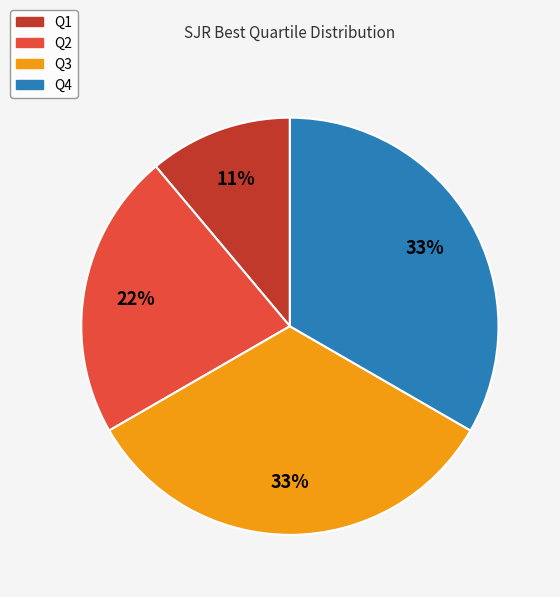

To the nearest percent, what percentage of the pie is Q2?

22%